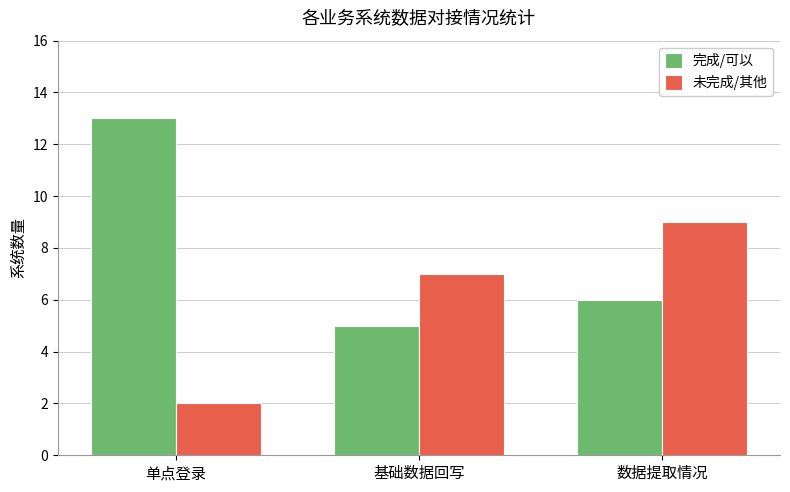

What is the value of the 未完成/其他 bar at the 1st from the left?

2